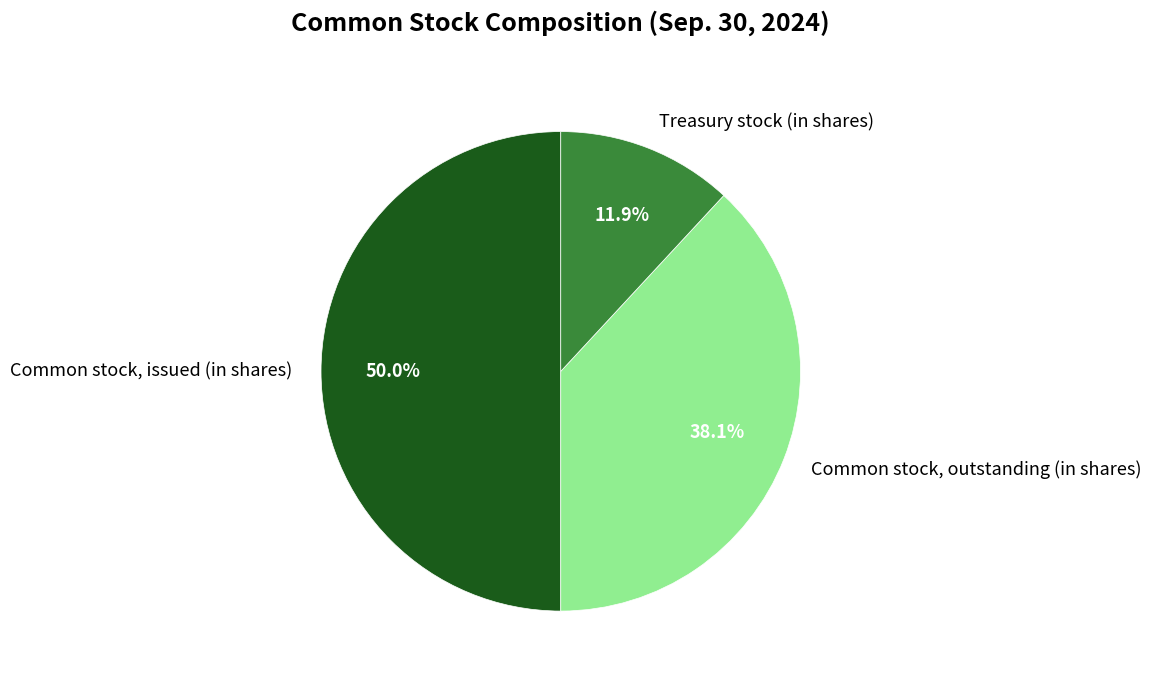

Rank the categories by value from lowest to highest.

Treasury stock (in shares), Common stock, outstanding (in shares), Common stock, issued (in shares)